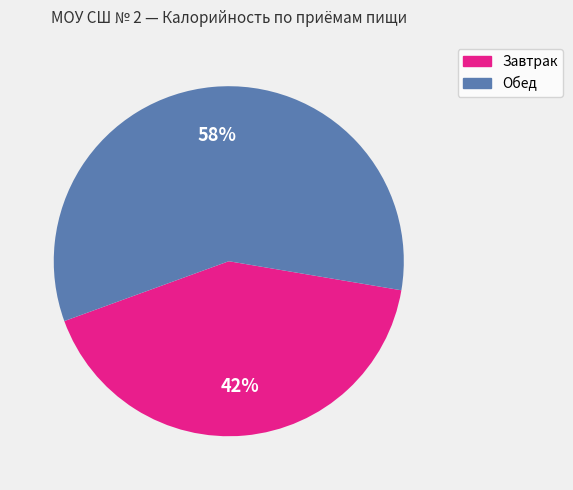

Between Обед and Завтрак, which is larger?

Обед